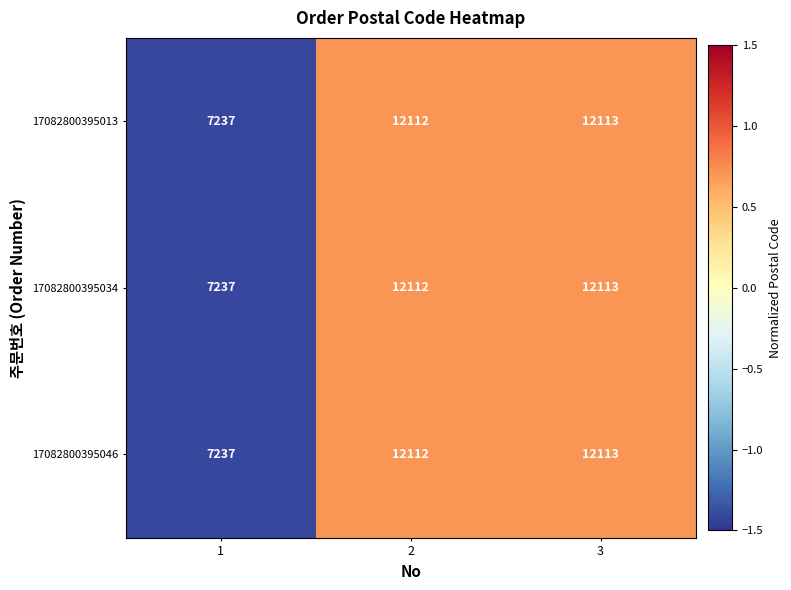

What is the maximum value shown in the chart?

12113